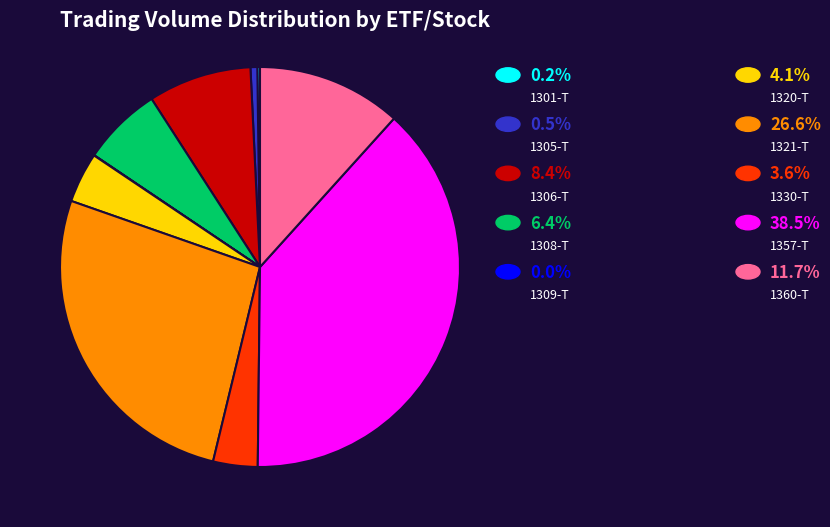

Is there any slice that represents more than half of the pie?

No